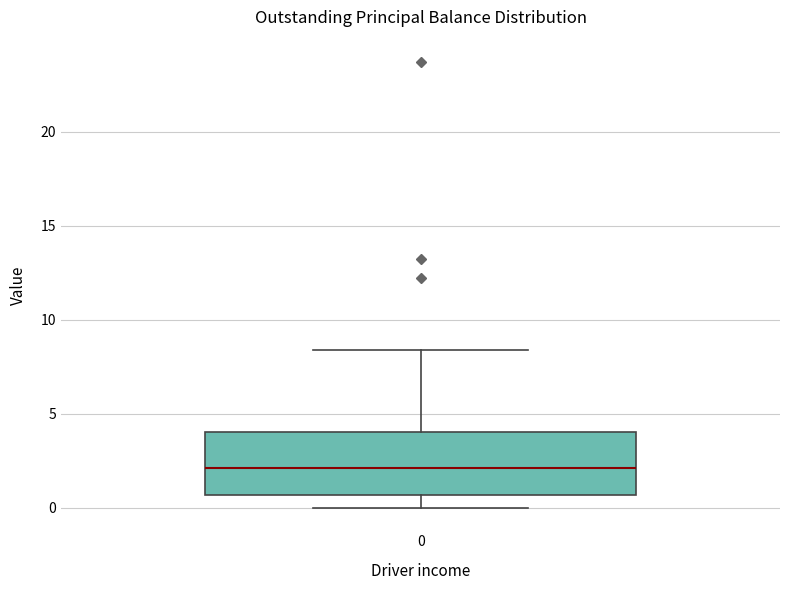

Where is the lower edge of the box at x = 0 on the y-axis? The values are not printed on the chart, so give them approximately, as read against the axis.

0.5